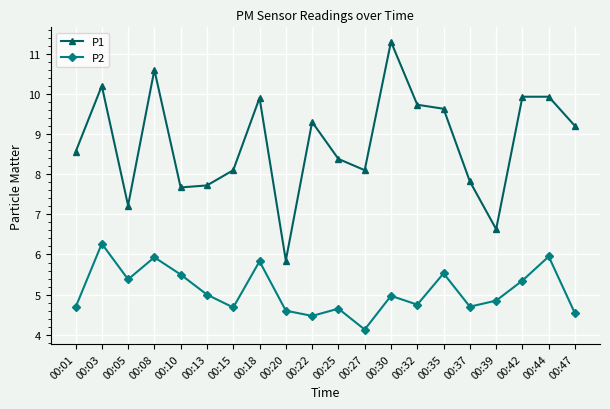

True or false: P1 and P2 intersect in this chart.

False